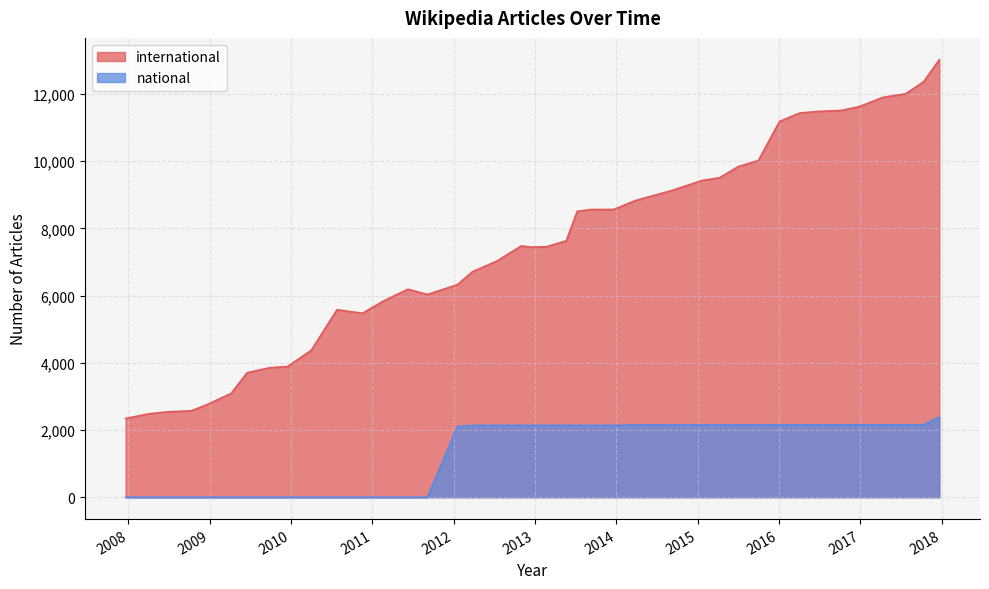

True or false: international and national cross at least once.

False